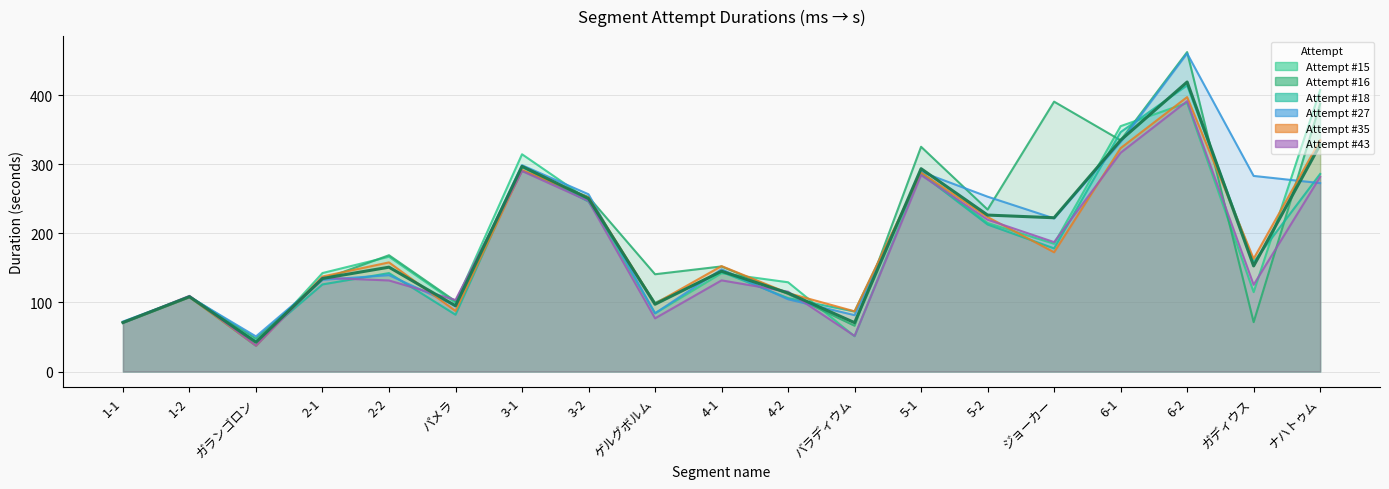

Reading right to left, list all the values displayed in this chart.

ナハトゥム=328.6	ガディウス=153.0	6-2=419.5	6-1=335.1	ジョーカー=222.8	5-2=226.7	5-1=293.8	バラディウム=70.8	4-2=113.7	4-1=145.3	ゲルグボルム=97.4	3-2=250.6	3-1=297.3	パメラ=95.2	2-2=151.2	2-1=134.8	ガランゴロン=42.4	1-2=108.4	1-1=71.0